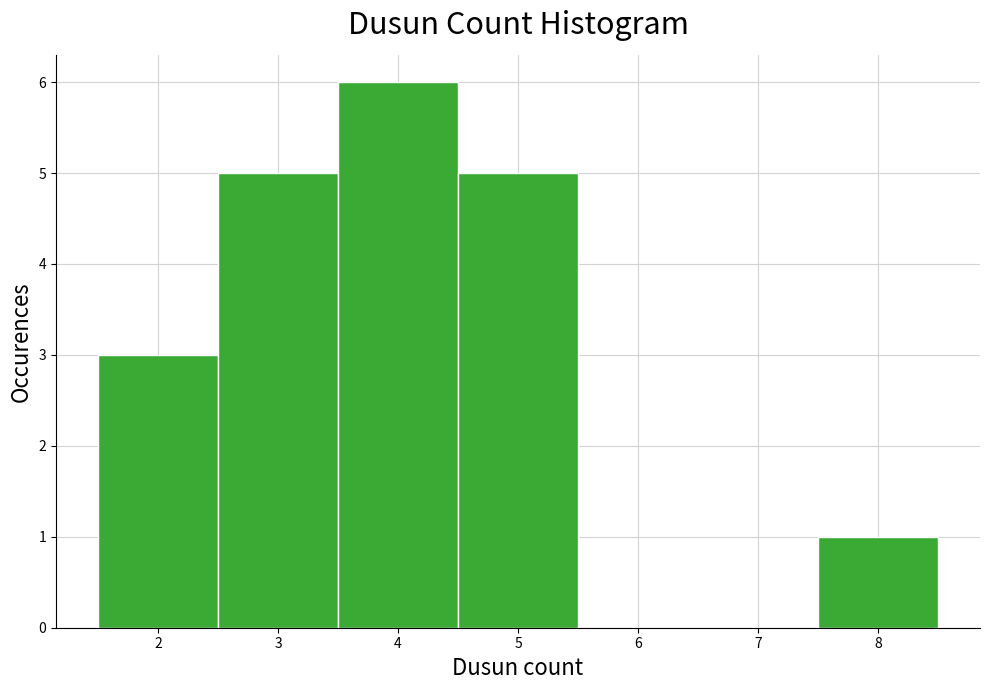

How tall is the bar that spans 4.5 to 5.5 on the x-axis? The values are not printed on the chart, so give them approximately, as read against the axis.

5